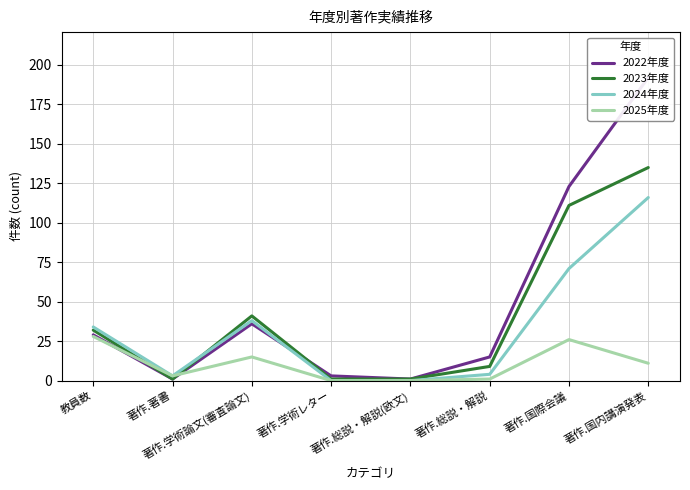

How many data points in 2025年度 are above 11?

3